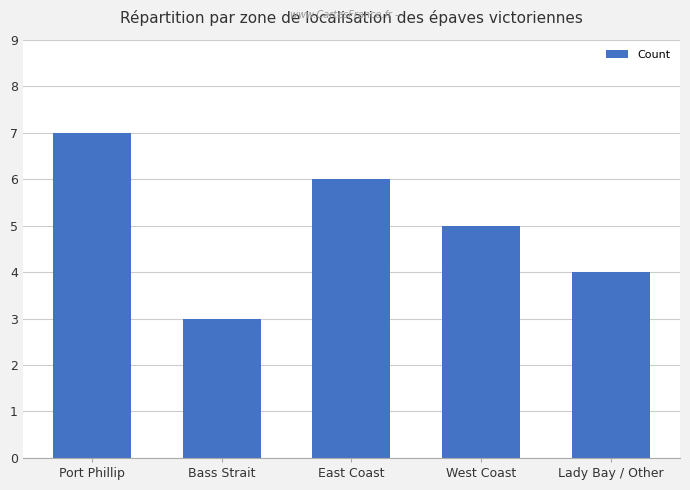

What is the difference between the values at East Coast and Port Phillip?

1